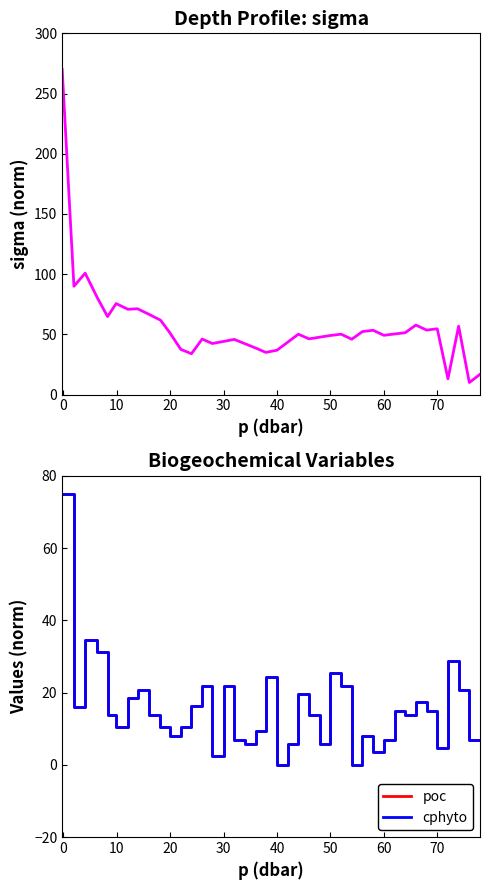

The value of cphyto at 50 is 7.6. True or false?

False